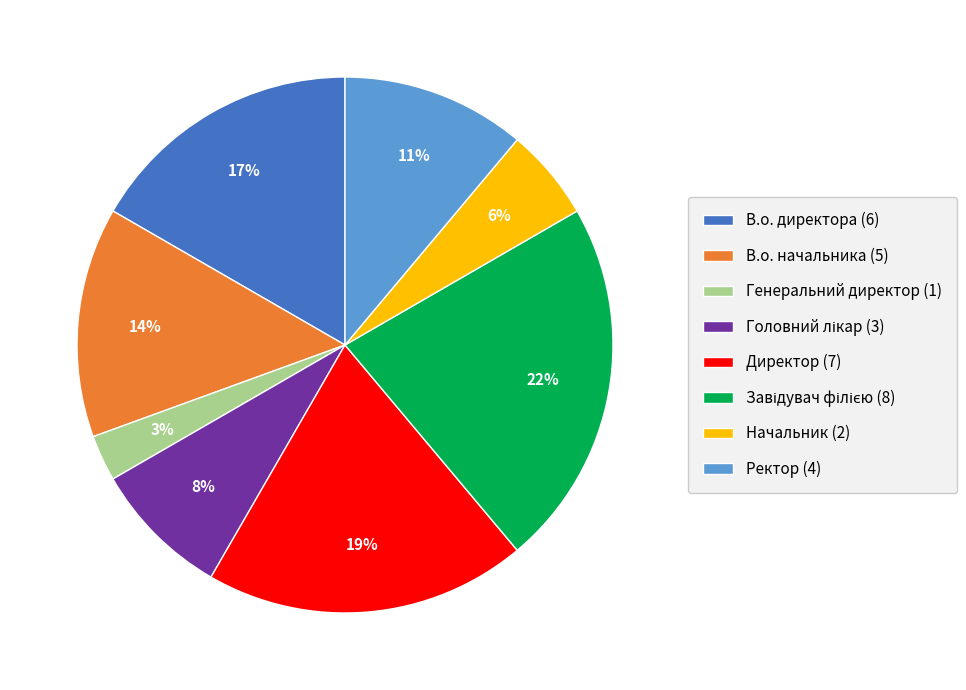

Which category has the smallest portion of the pie?

Генеральний директор